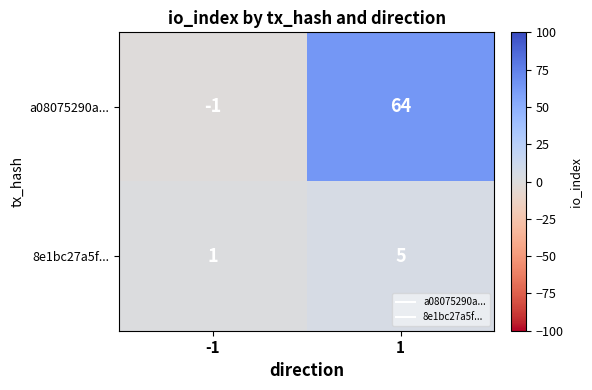

What is the approximate value of a08075290a... at 1, to the nearest 5?

65